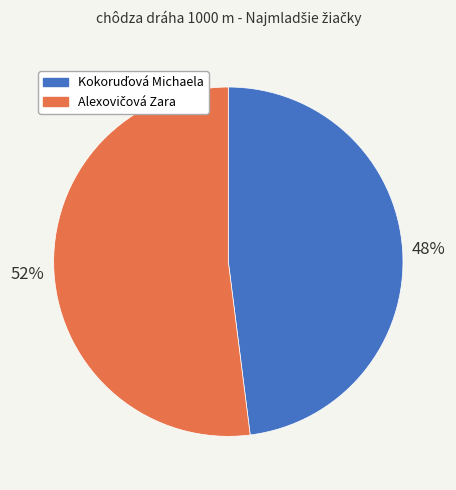

Is there any slice that represents more than half of the pie?

Yes